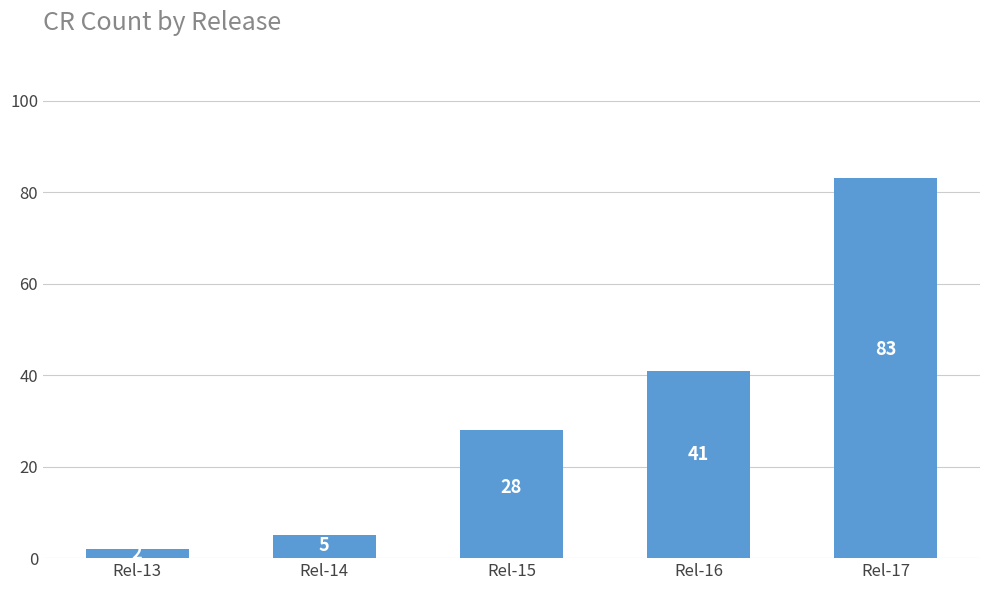

What is the value of the 4th bar from the left?

41